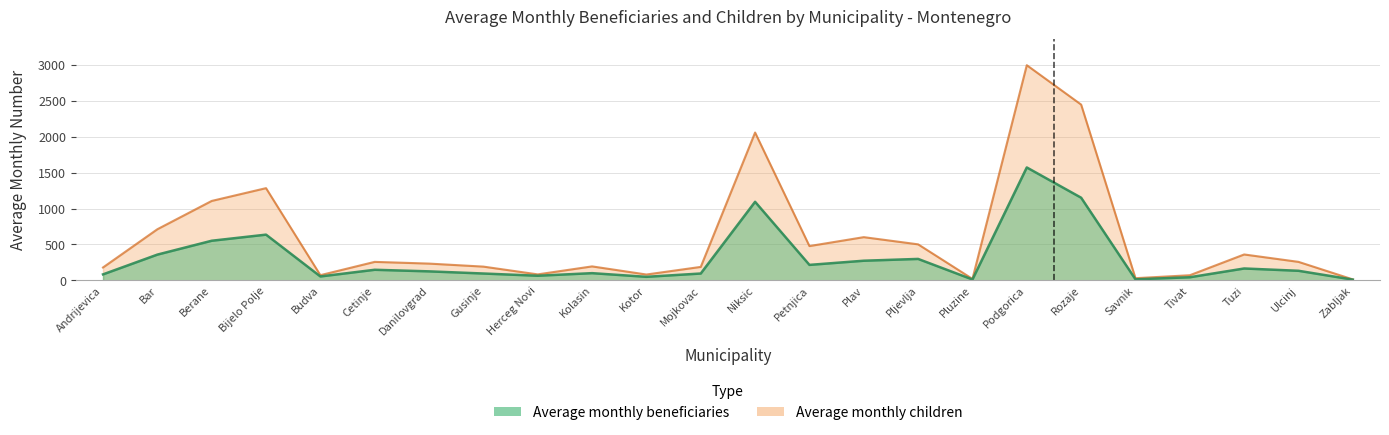

Between Bijelo Polje and Mojkovac, which series saw the biggest shift?

Average monthly children